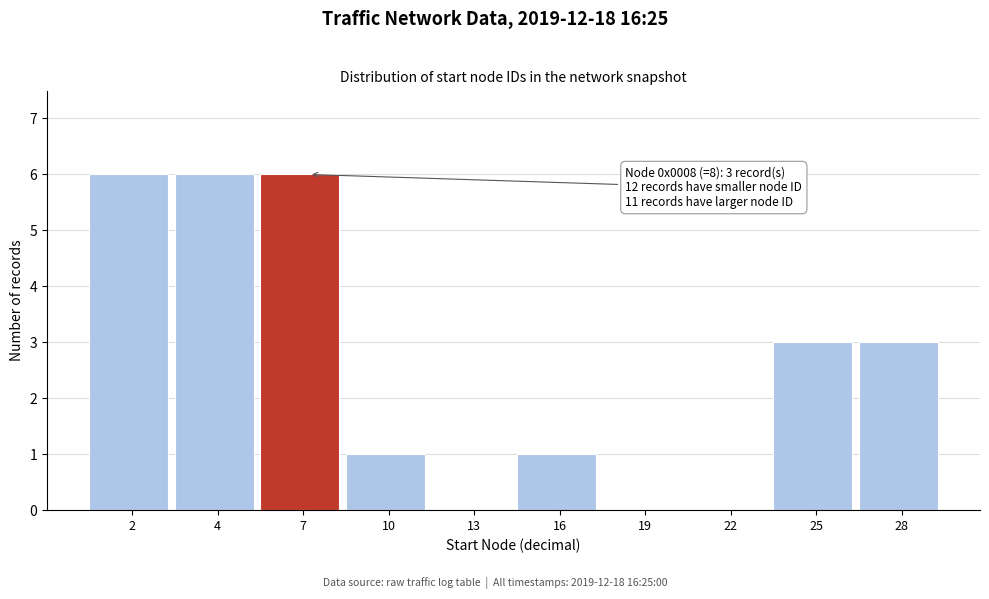

Reading right to left, what are all the values shown in this chart?

28=3	25=3	22=0	19=0	16=1	13=0	10=1	7=6	4=6	2=6